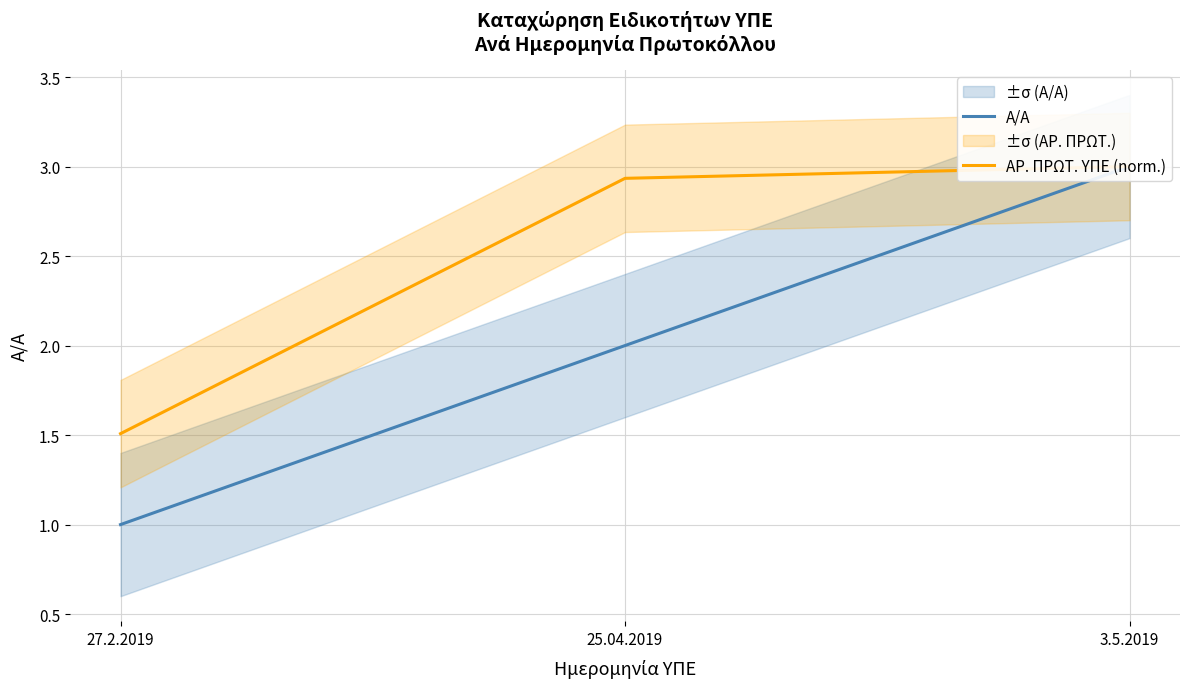

Is it true that ΑΡ. ΠΡΩΤ. ΥΠΕ (norm.) equals 1.3 at 25.04.2019?

False